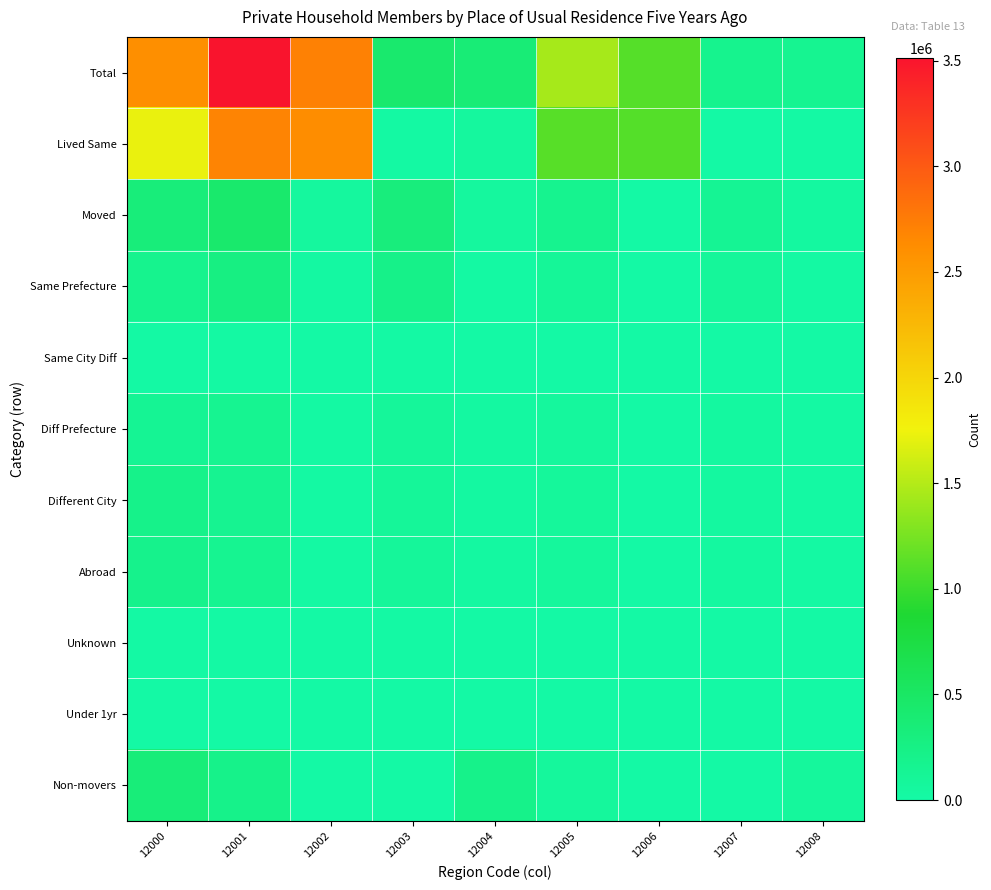

Which series has the widest spread of values?

Total